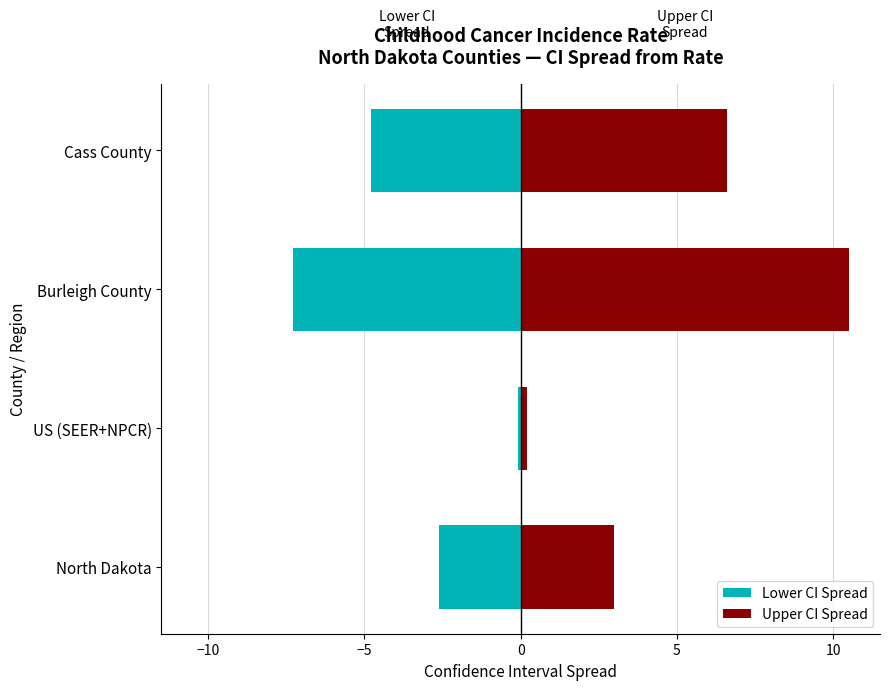

What is the lowest value of the Upper CI Spread series?

0.2